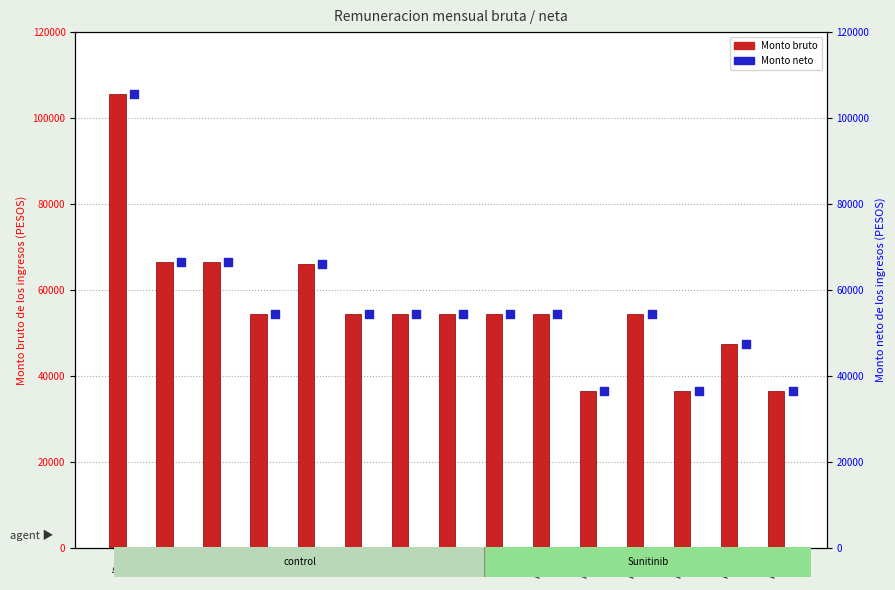

At how many categories does at least one series exceed 61286?

4